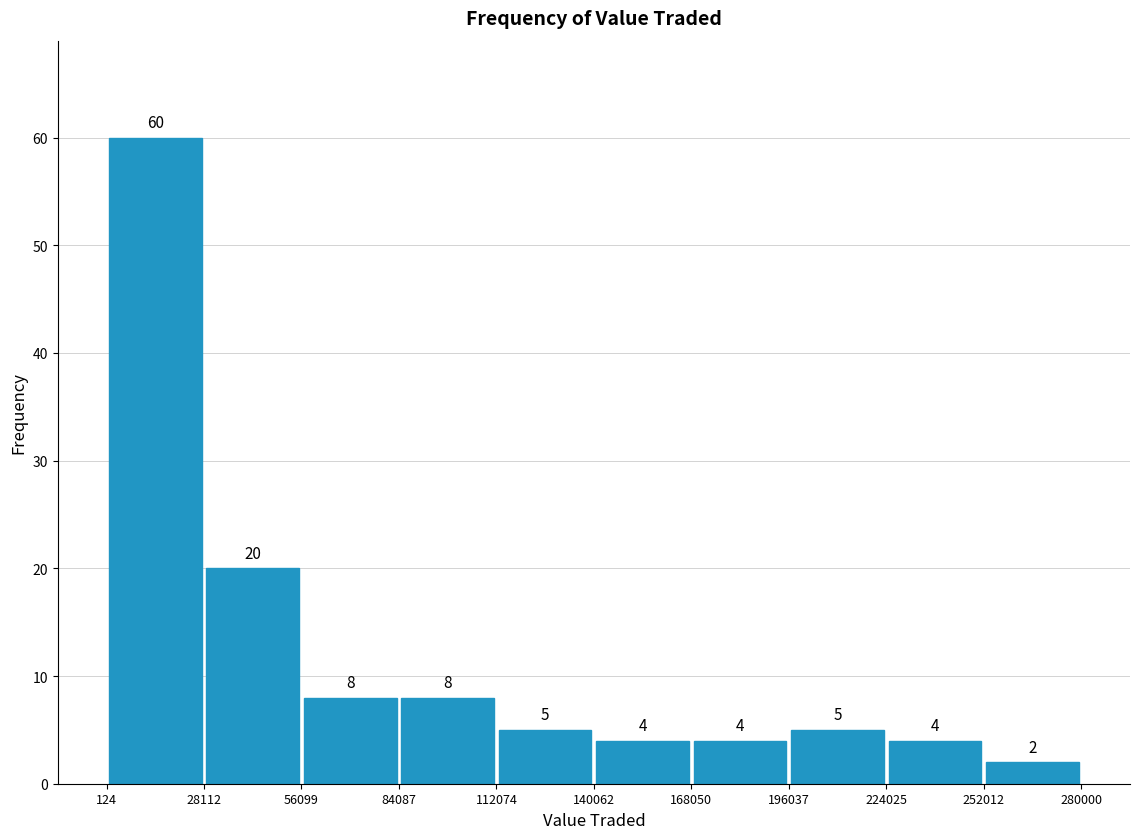

Over which range of the x-axis is the bar tallest?

124 to 28112